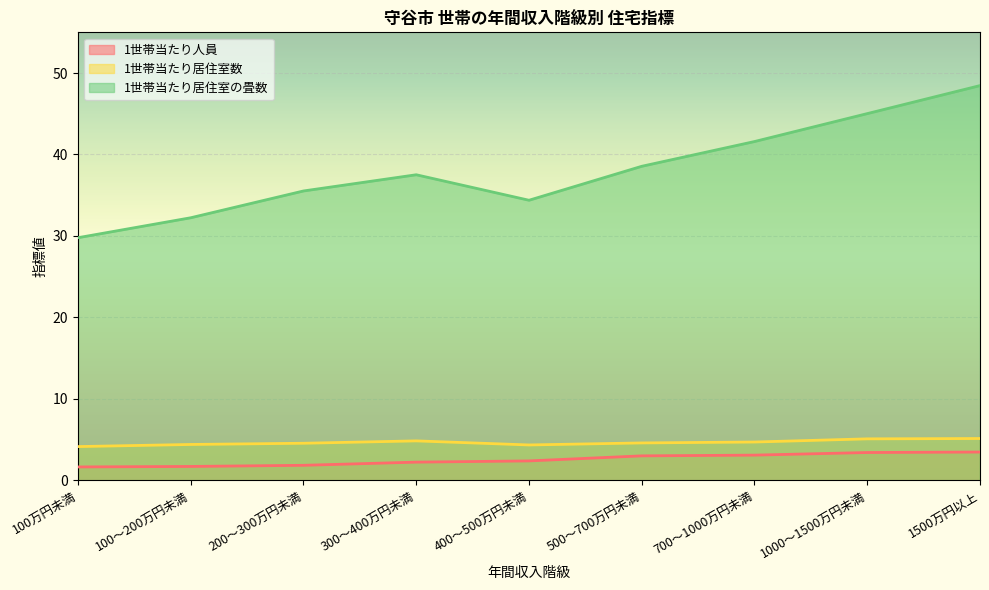

Which has a higher value, 700～1000万円未満 or 400～500万円未満?

700～1000万円未満